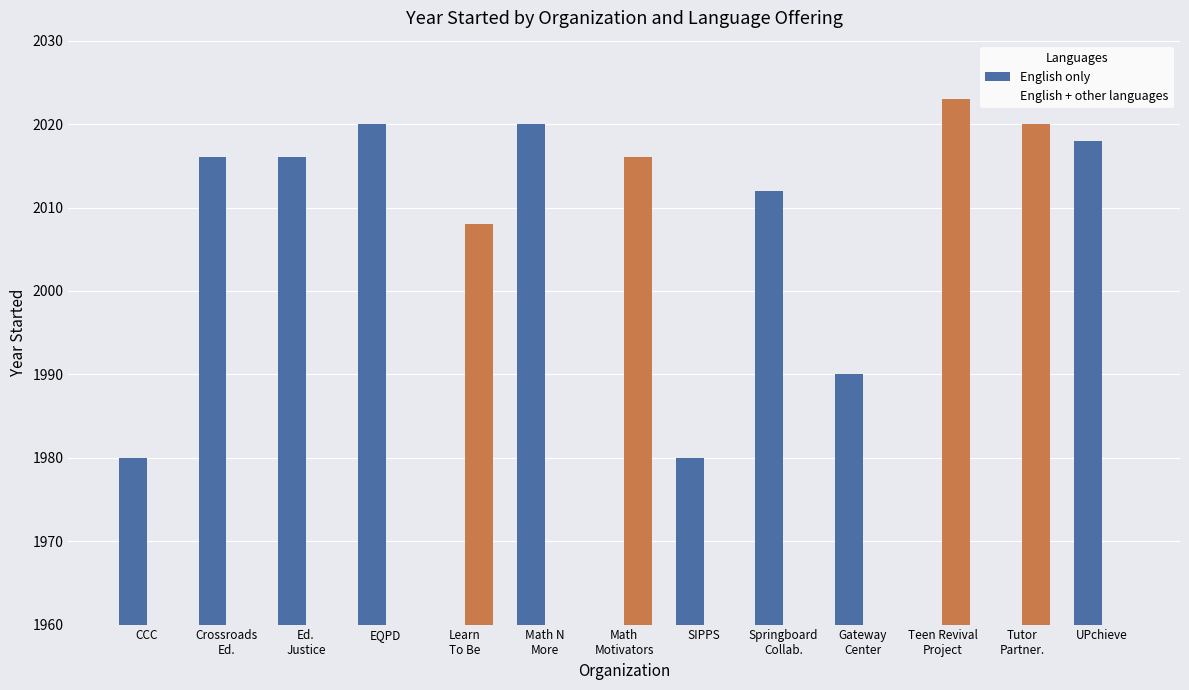

Which category has the highest value across all series?

Teen Revival
Project